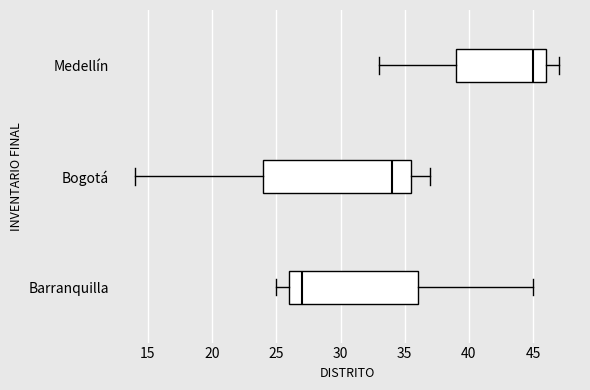

Where does the right whisker of the box for Barranquilla end on the x-axis? The values are not printed on the chart, so give them approximately, as read against the axis.

45.0